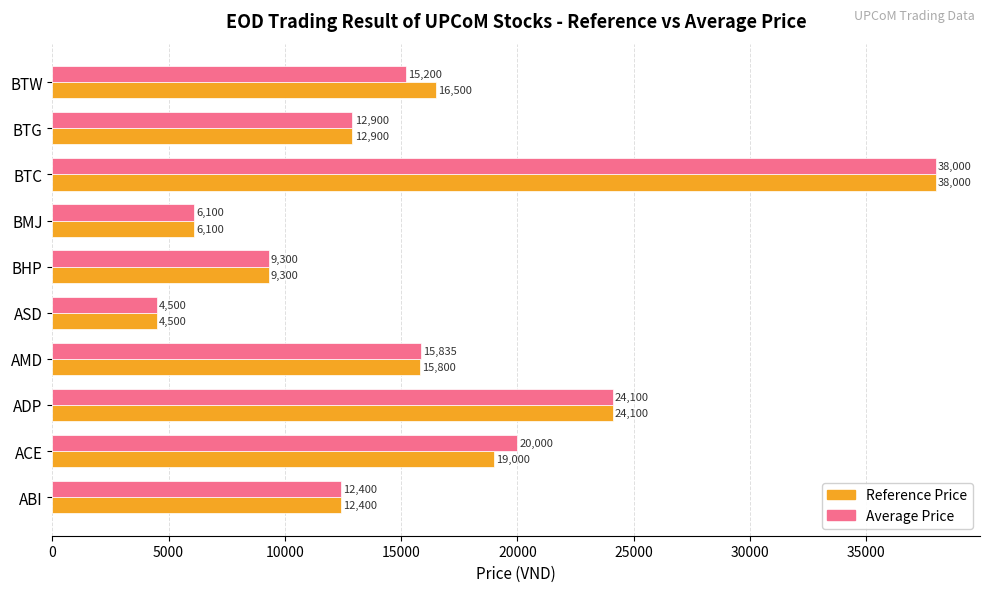

Which series changed the most between BTG and BTW?

Reference Price